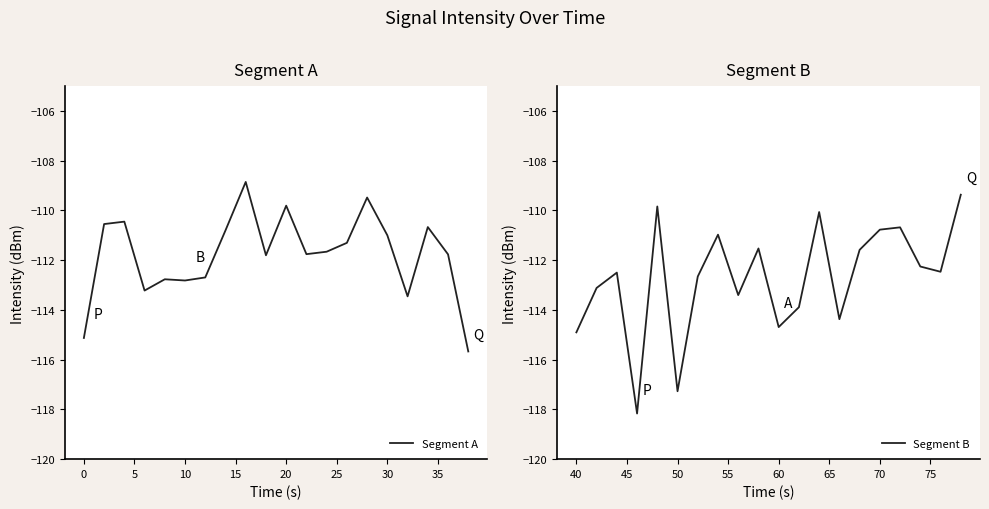

Is it true that Segment A equals -111.0 at 30?

True